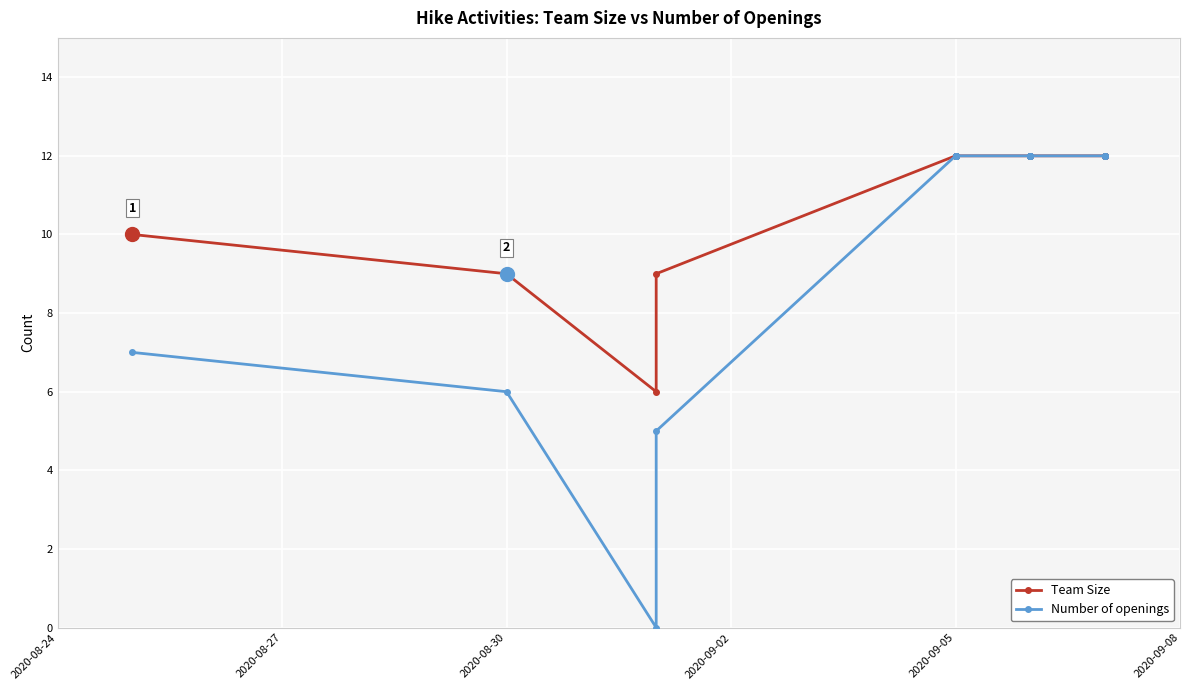

The value of Team Size at 15 is 3. True or false?

False